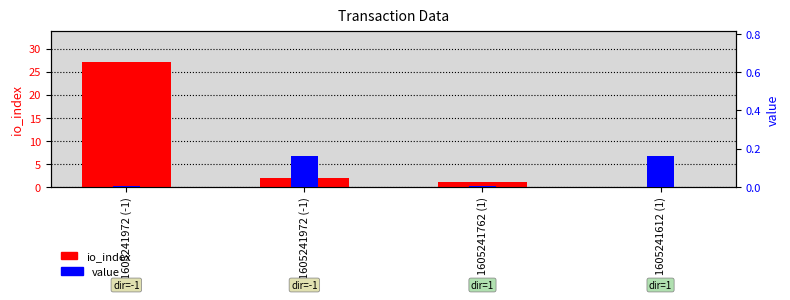

At 1605241762 (1), list the series in order from smallest to largest.

value, io_index